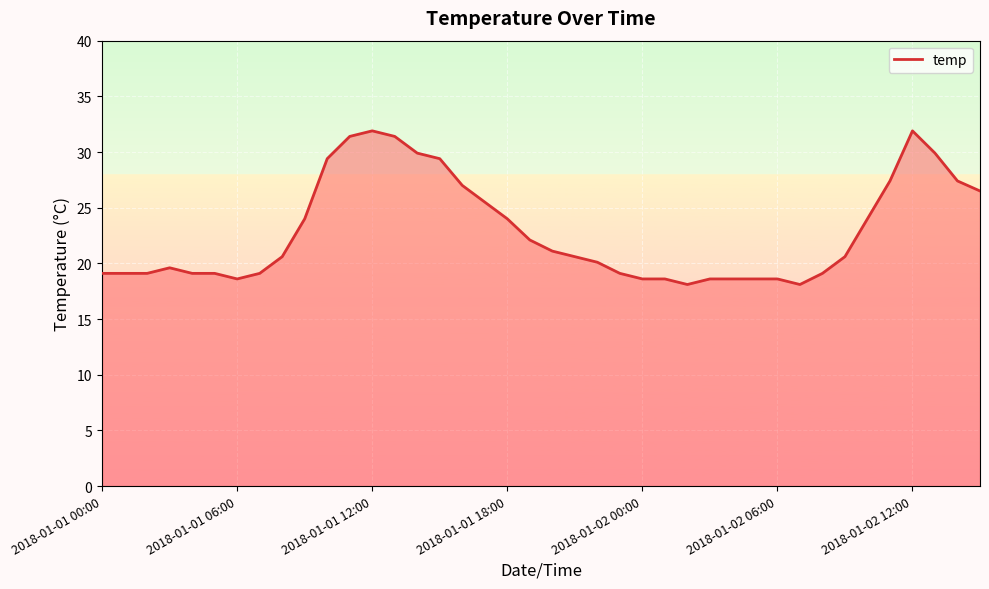

What is the smallest value displayed?

18.1